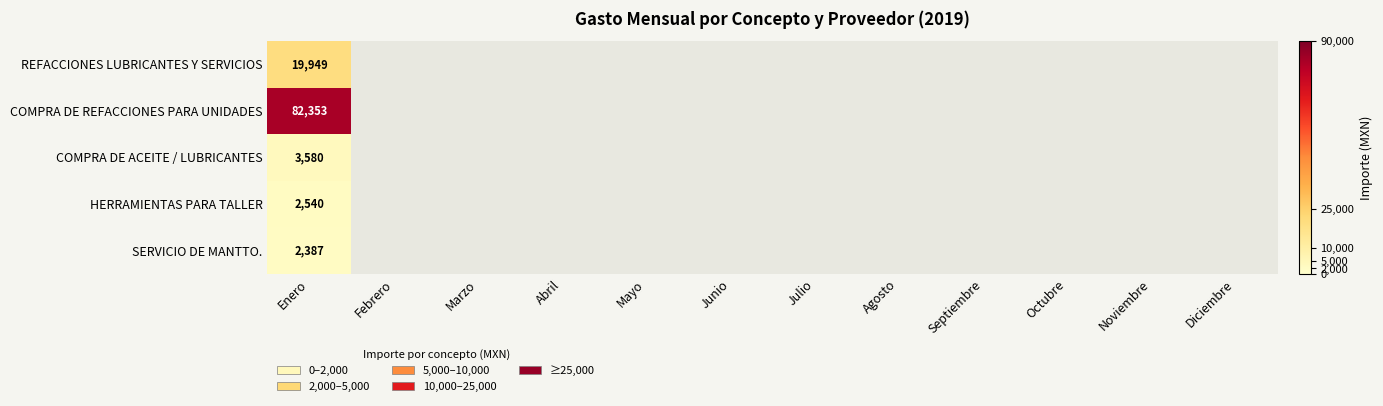

What is the maximum value shown in the chart?

82353.1